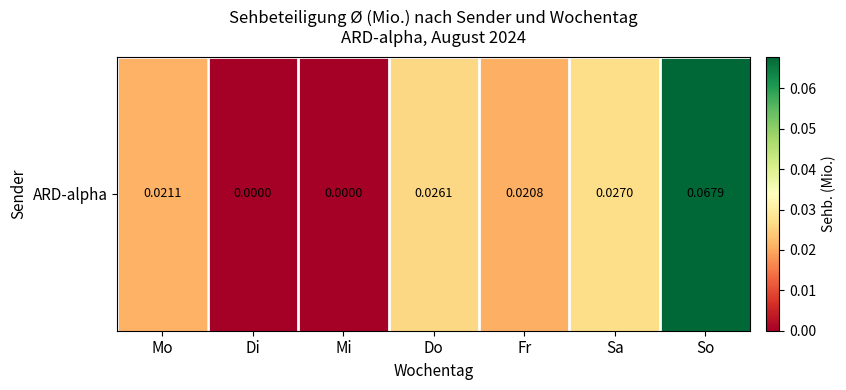

How many categories are shown in the chart?

7